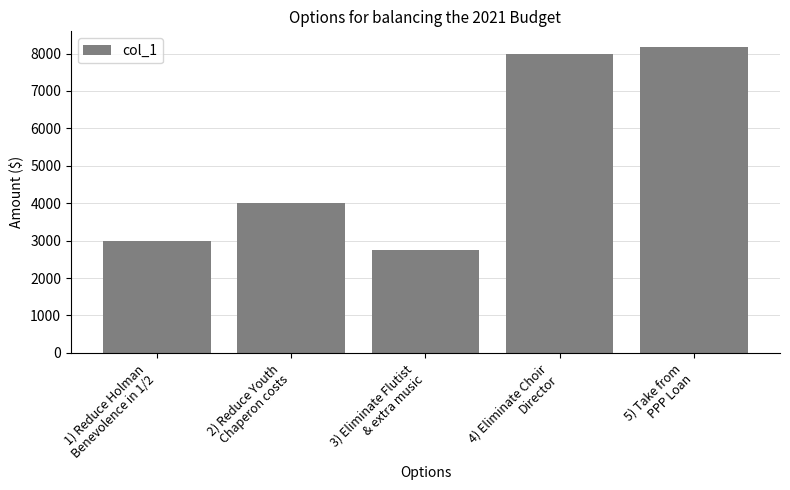

What is the value of the 4th bar from the left?

8000